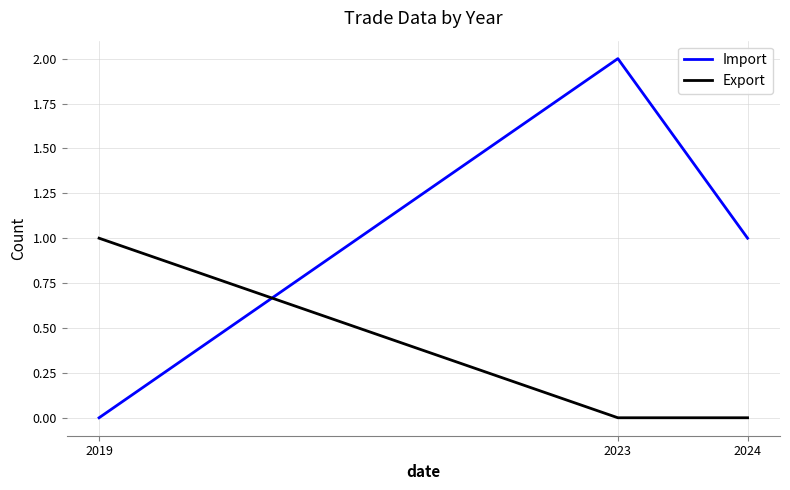

Count the number of data series in this chart.

2